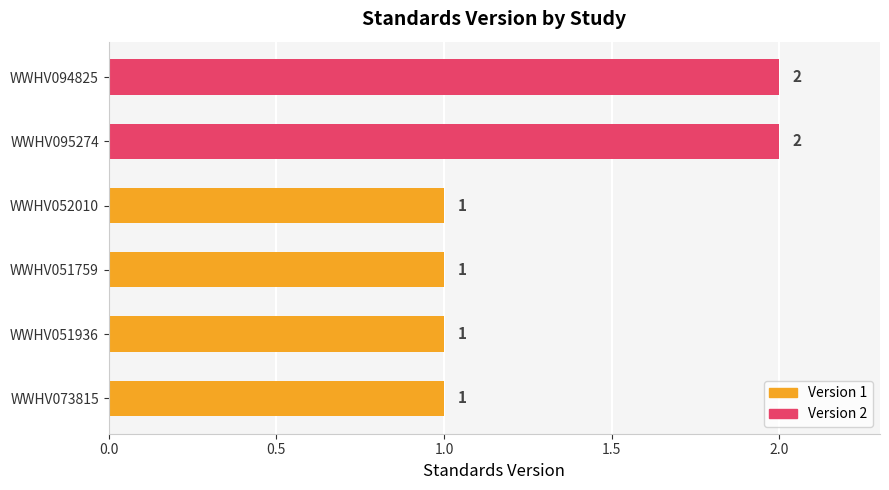

Are the bars grouped side by side (vs. stacked)?

No